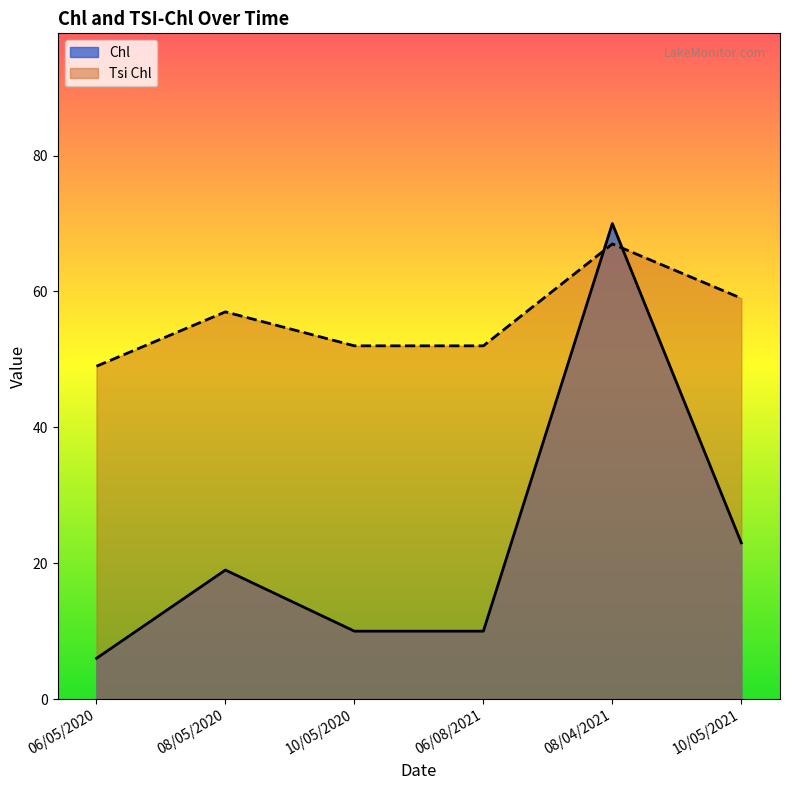

Between 08/05/2020 and 10/05/2020, which series saw the biggest shift?

Chl